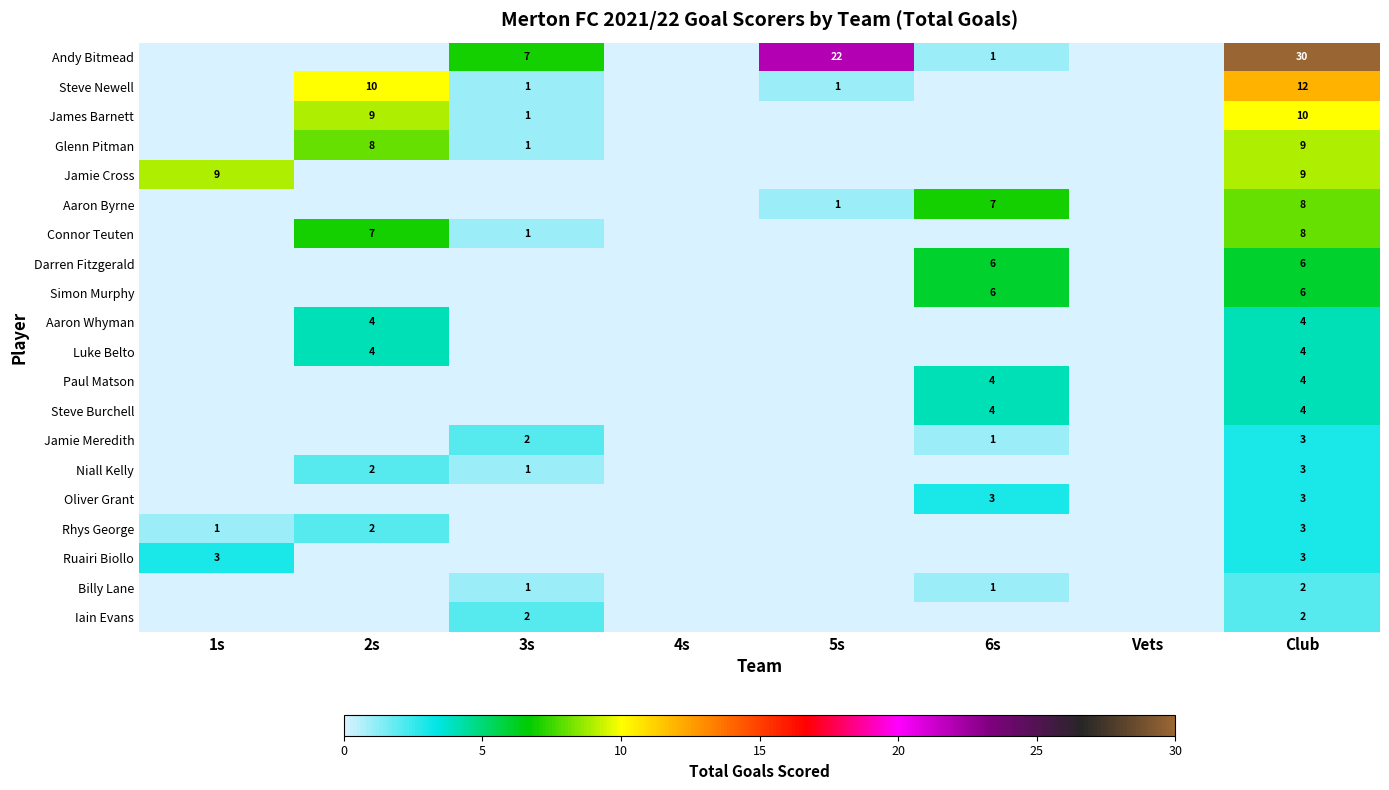

What is the difference between the highest and lowest values at Club?

28